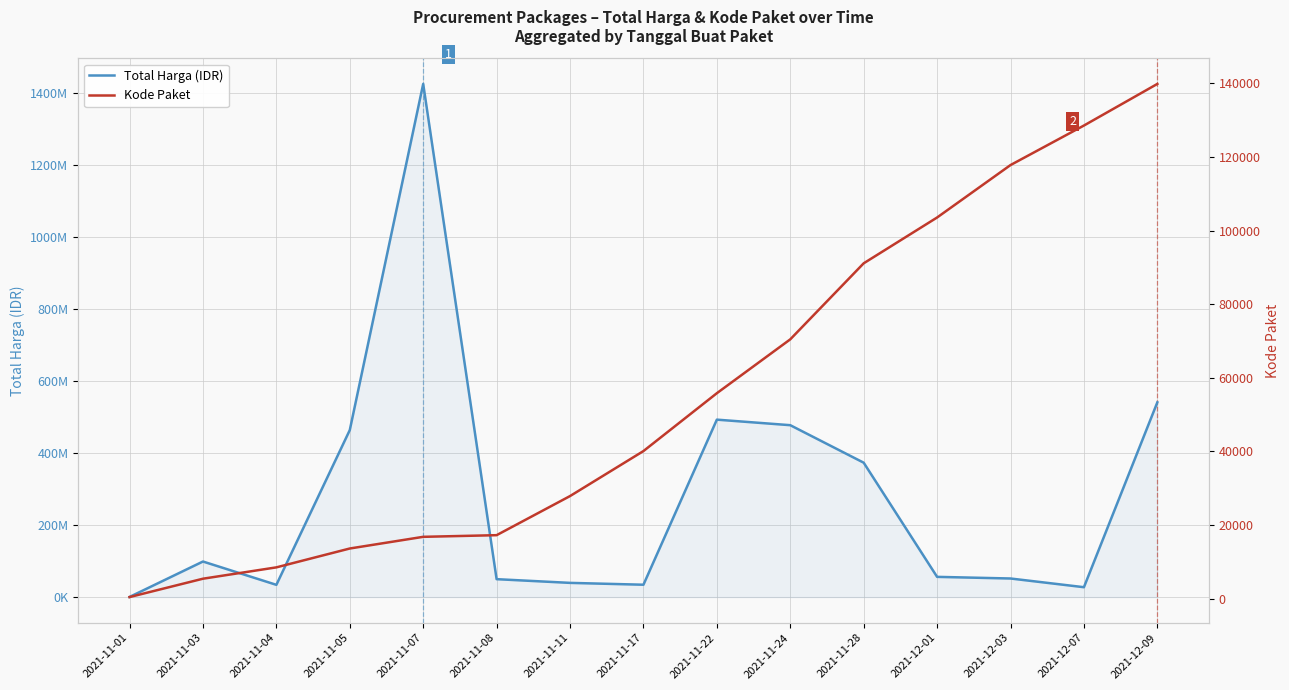

Is the value of Kode Paket at 2021-12-03 greater than the value of Total Harga (IDR) at 2021-11-03?

No